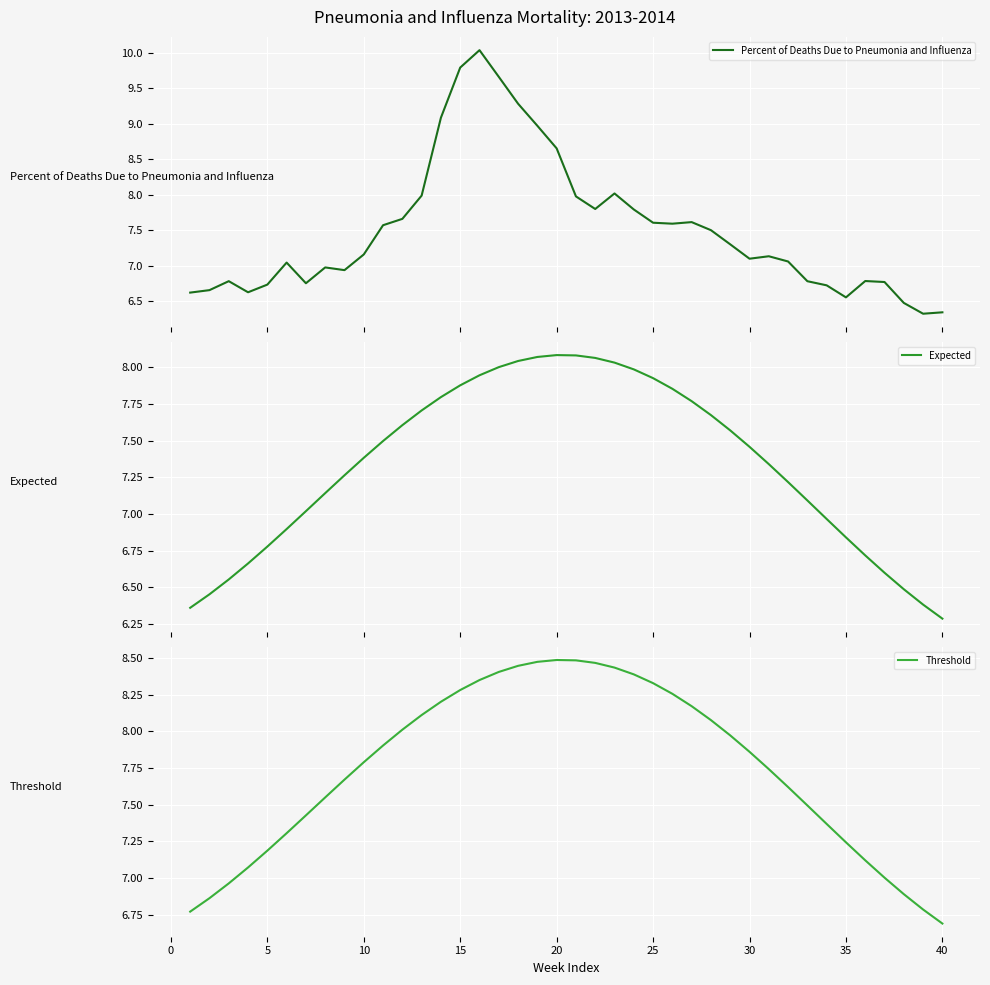

True or false: Threshold has a value of 4.5 at 10.

False